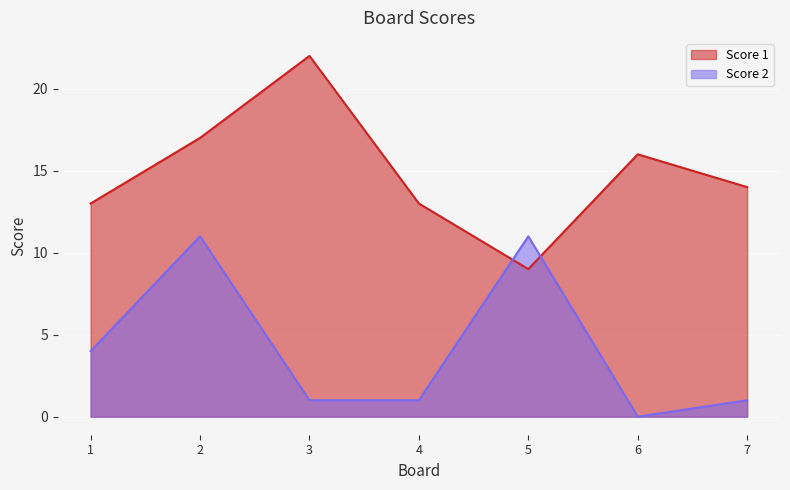

True or false: Score 1 and Score 2 cross at least once.

True